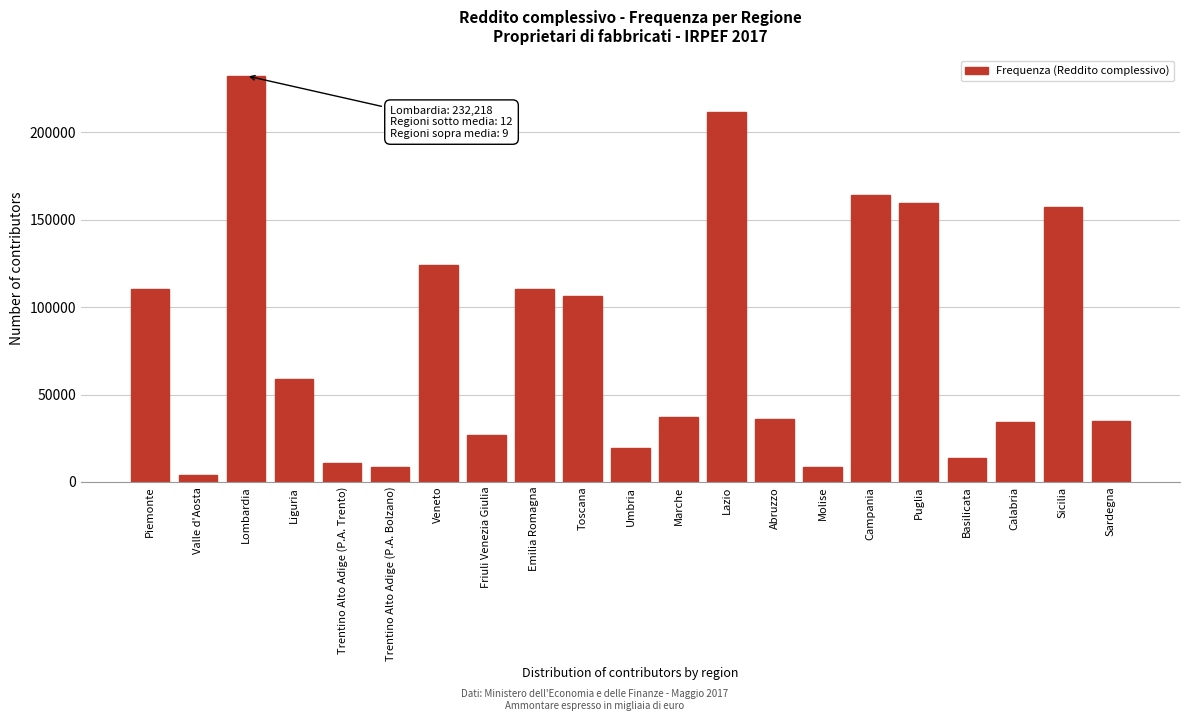

What is the value of the 16th bar from the left?

164250